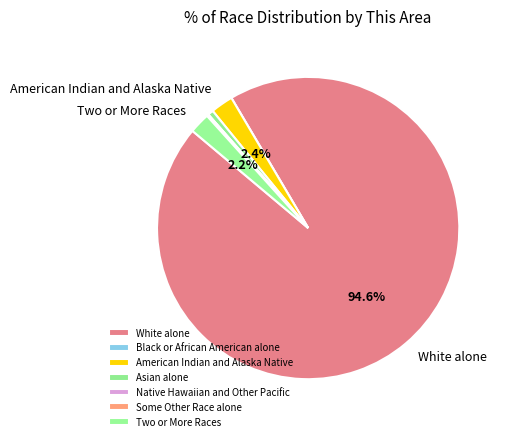

What is the largest slice in the pie chart?

White alone